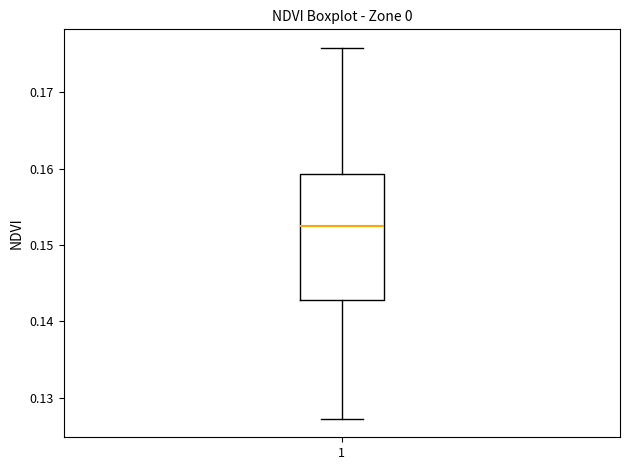

Transcribe this box plot: give where the median line is, the range the box spans, and where the two whiskers end, as read against the y-axis. The values are not printed on the chart, so give them approximately, as read against the axis.

median 0.153, box 0.143 to 0.159, whiskers 0.127 to 0.176